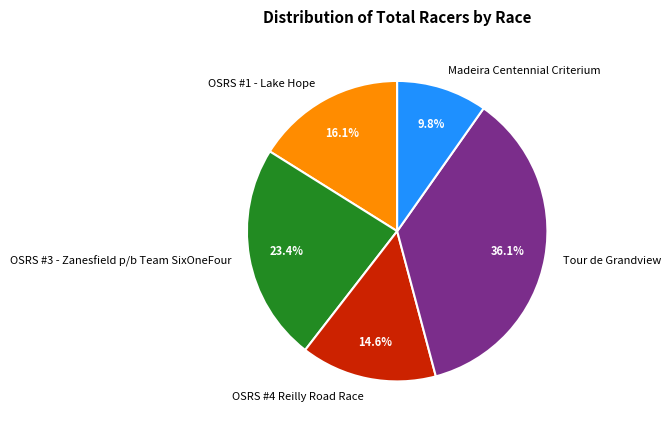

What percentage is the OSRS #3 - Zanesfield p/b Team SixOneFour slice, to the nearest percent?

23%